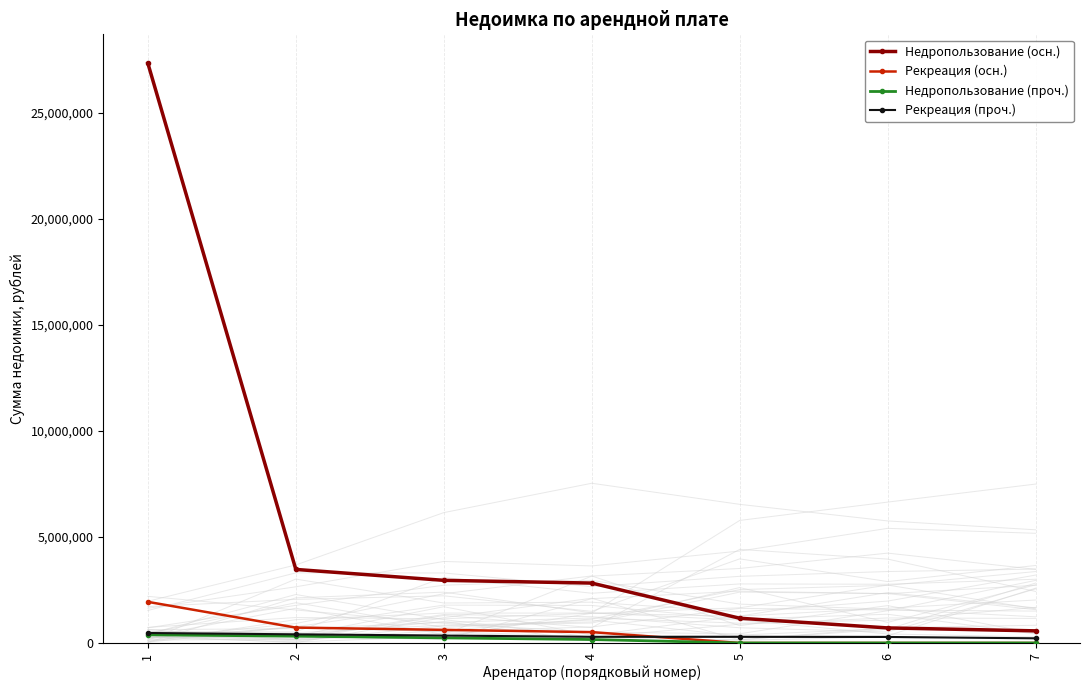

Reading left to right, list all the values displayed in this chart.

Недропользование (осн.): 1=27346834.0	2=3469536.5	3=2954704.2	4=2825778.5	5=1166910.8	6=710098.2	7=571583.5
Рекреация (осн.): 1=1939378.2	2=725212.5	3=618167.7	4=512214.2	5=0.0	6=0.0	7=0.0
Недропользование (проч.): 1=386582.5	2=320645.8	3=240649.7	4=163193.2	5=0.0	6=0.0	7=0.0
Рекреация (проч.): 1=470447.2	2=408177.1	3=349578.0	4=290606.1	5=289506.0	6=283416.3	7=219843.6